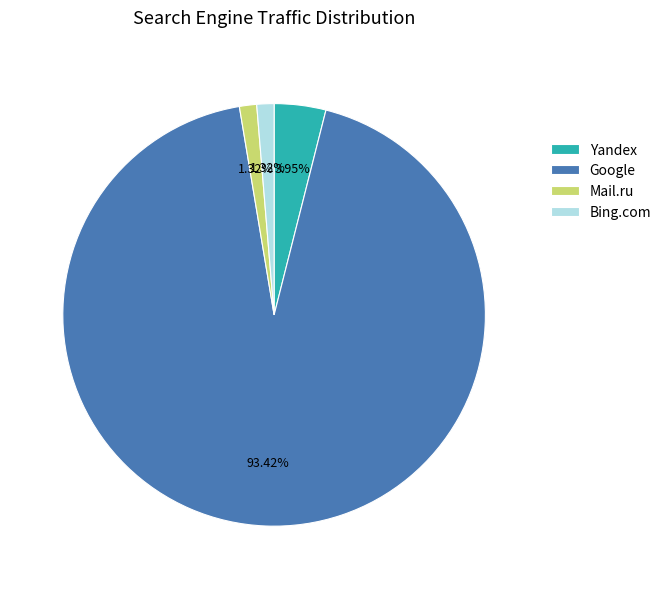

What percentage is the Yandex slice, to the nearest percent?

4%